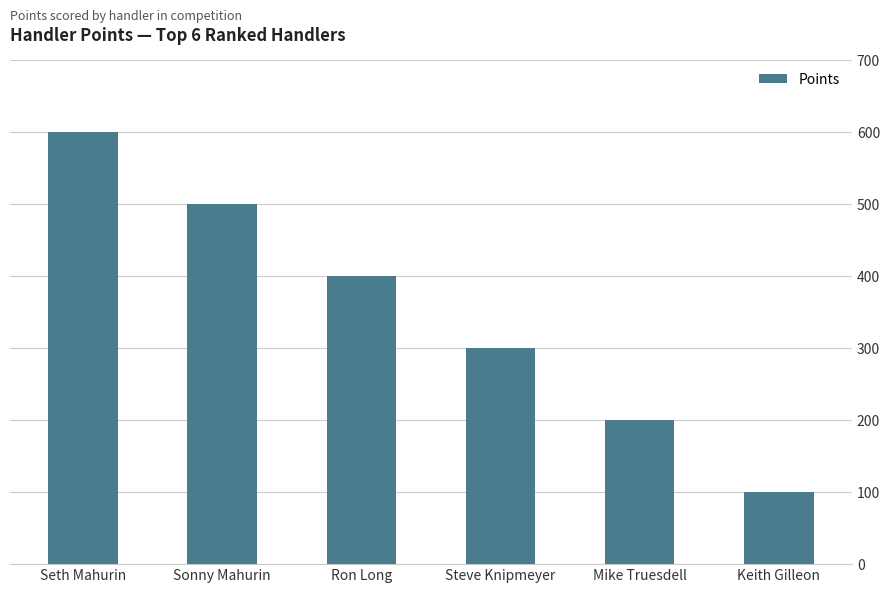

How many distinct data groups are displayed?

1